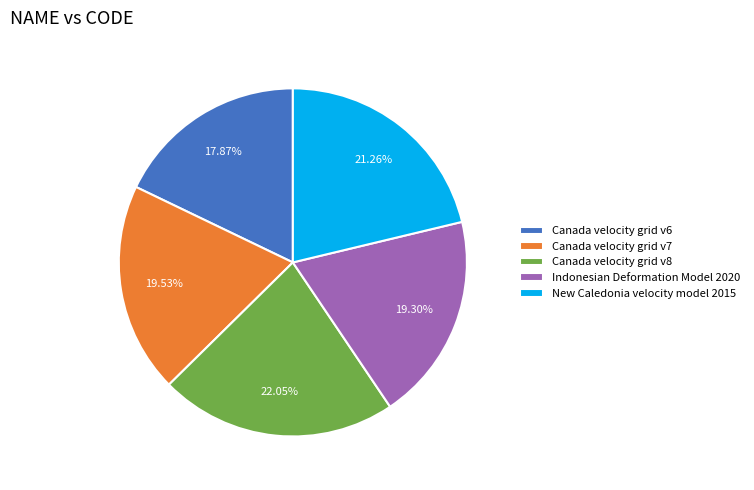

Does Indonesian Deformation Model 2020 represent more than half of the total?

No